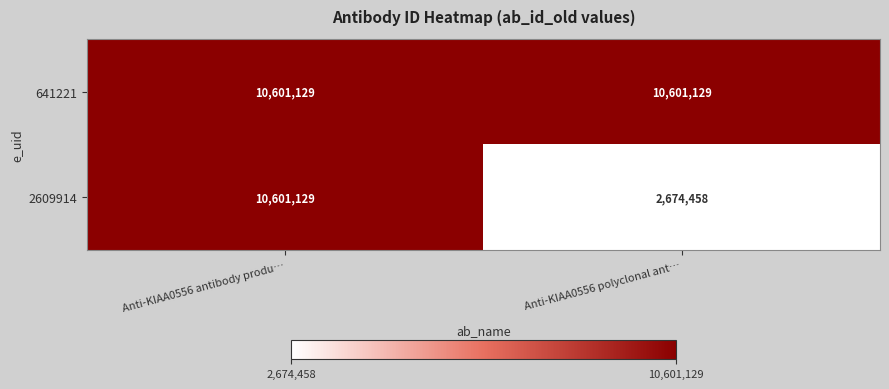

True or false: 641221 has a value of 16932194 at Anti-KIAA0556 polyclonal ant….

False